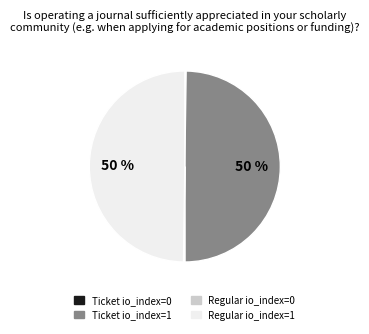

To the nearest percent, what portion does Ticket io_index=1 represent?

50%